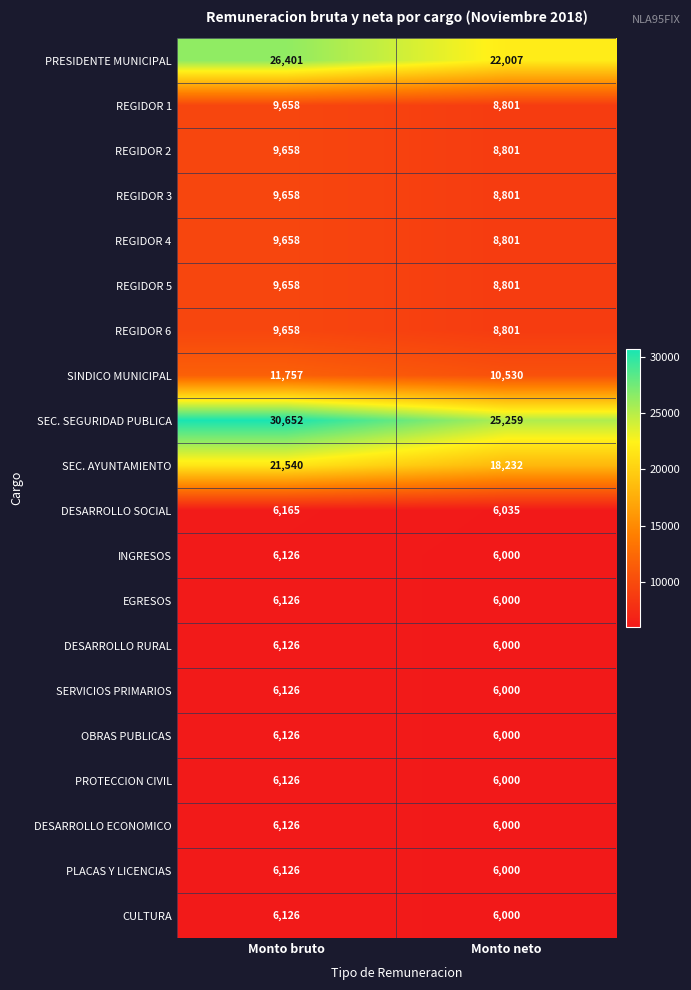

What is the average value of the REGIDOR 2 series?

9230